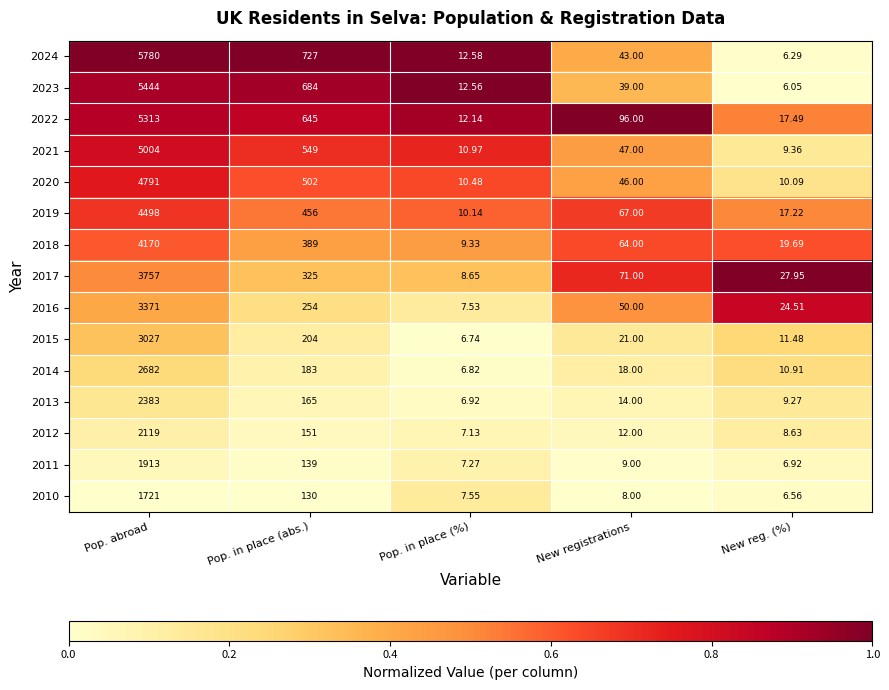

List the series in order of their peak value, lowest first.

2010, 2011, 2012, 2013, 2014, 2015, 2016, 2017, 2018, 2019, 2020, 2021, 2022, 2023, 2024